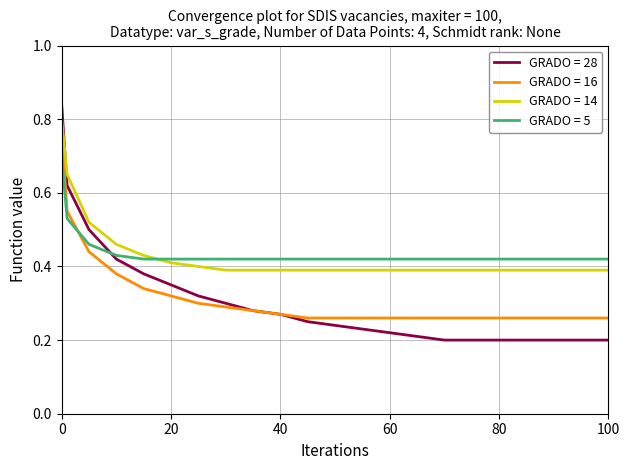

How many intersections are there between GRADO = 5 and GRADO = 14?

1